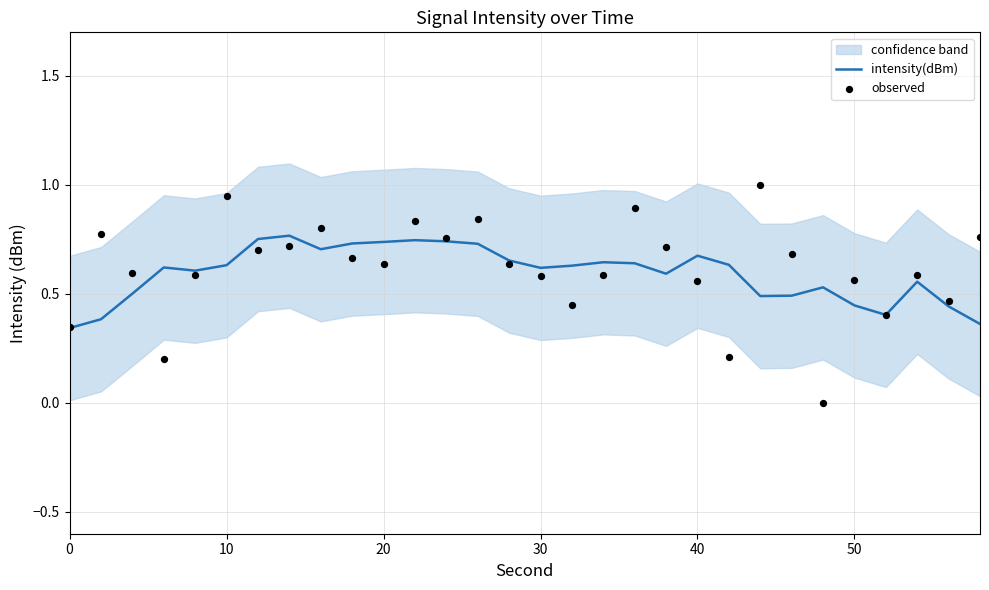

At how many categories does at least one series exceed 0?

30